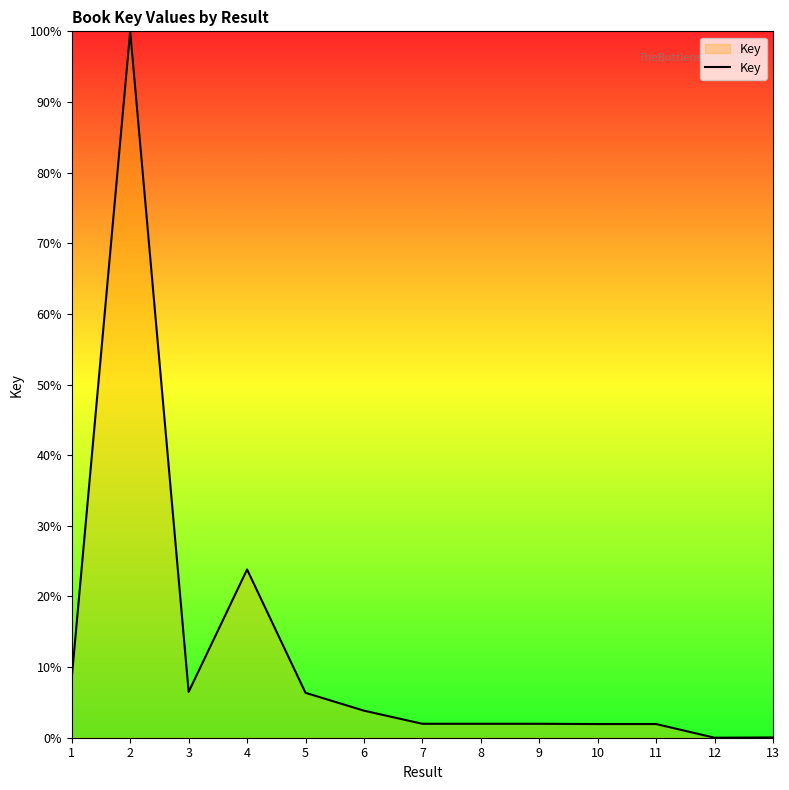

What is the maximum value shown in the chart?

100.0